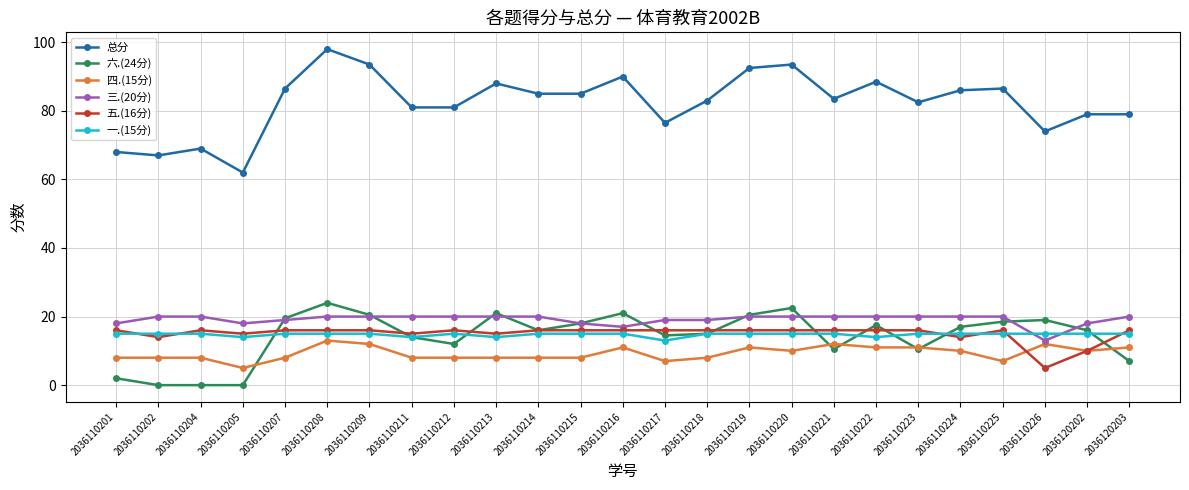

What is the spread (max minus min) of values at 2036110215?

77.0